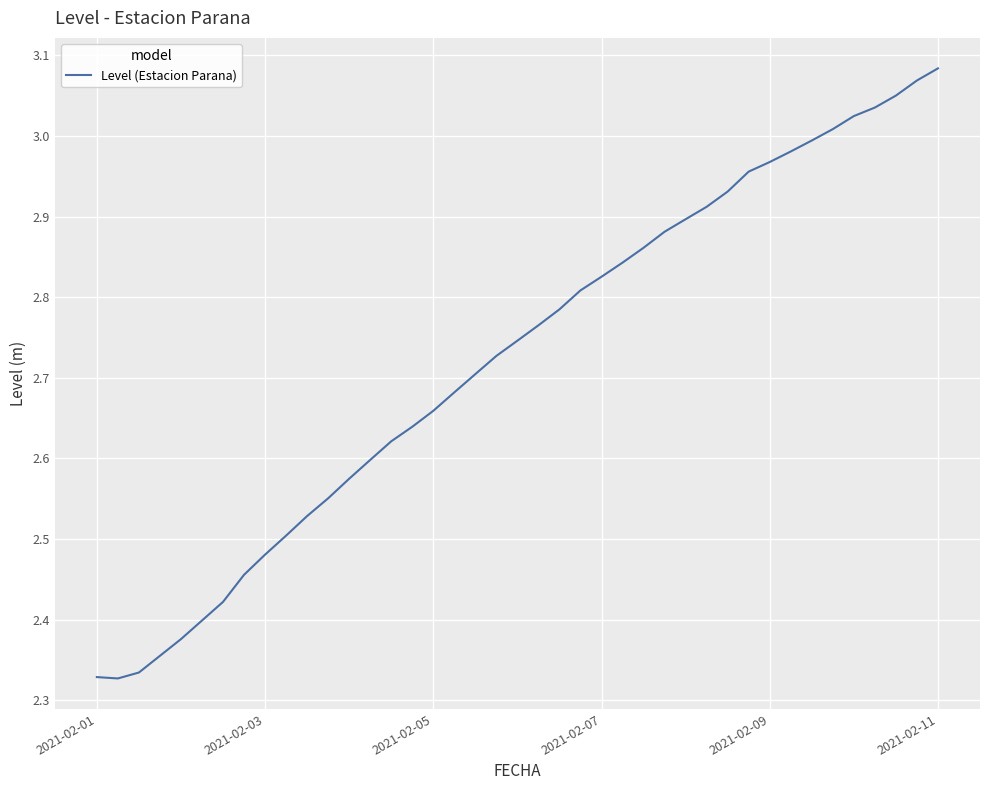

What is the difference between the maximum and minimum values?

0.8